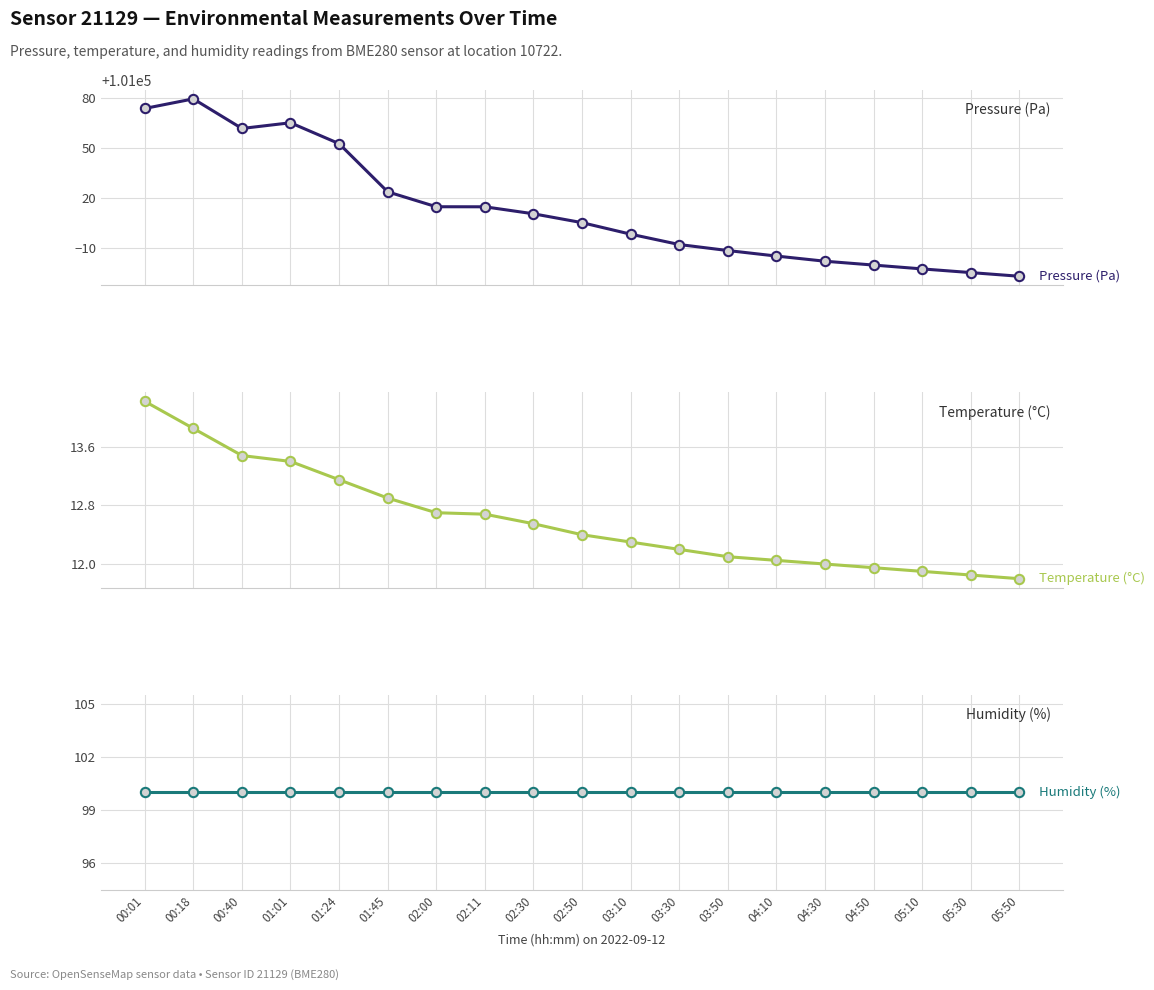

What are all the series names shown in the legend?

Pressure (Pa), Temperature (°C), Humidity (%)